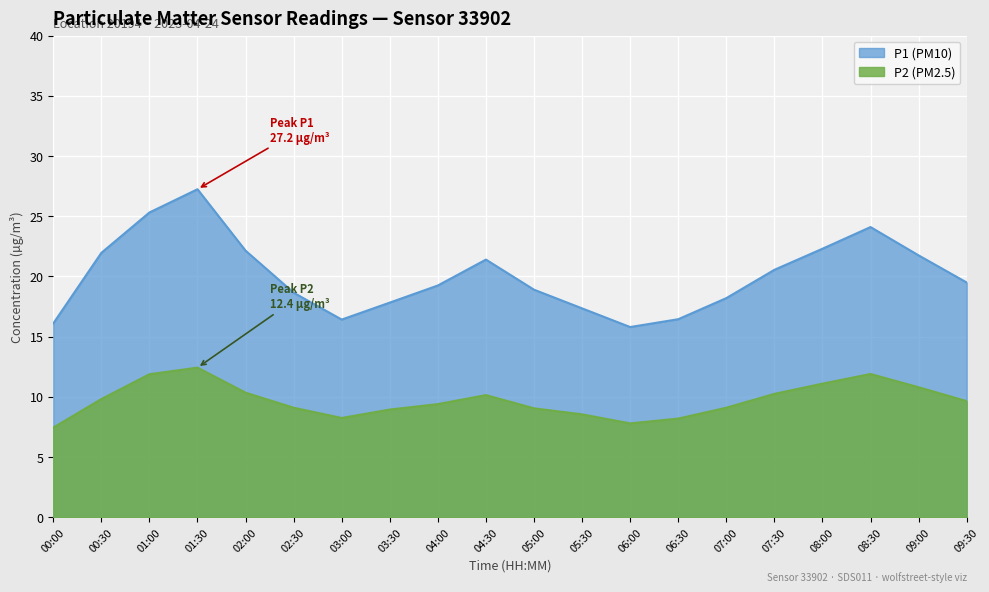

Which series has the largest total across all categories?

P1 (PM10)